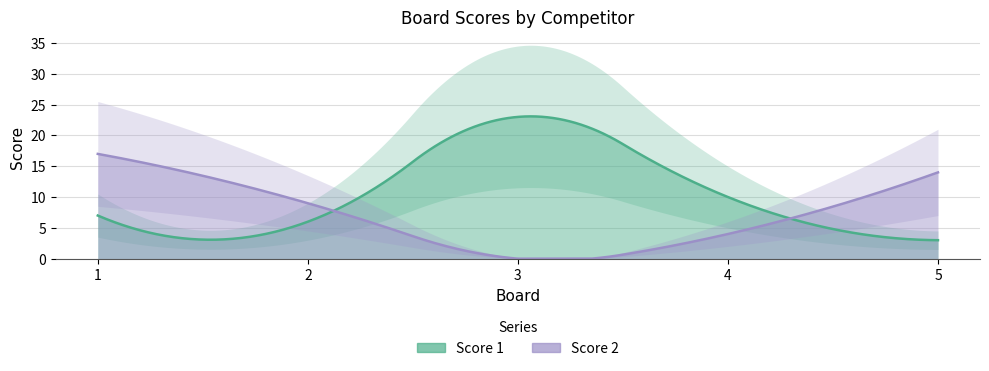

After their last crossing, which series has the higher values: Score 1 or Score 2?

Score 2